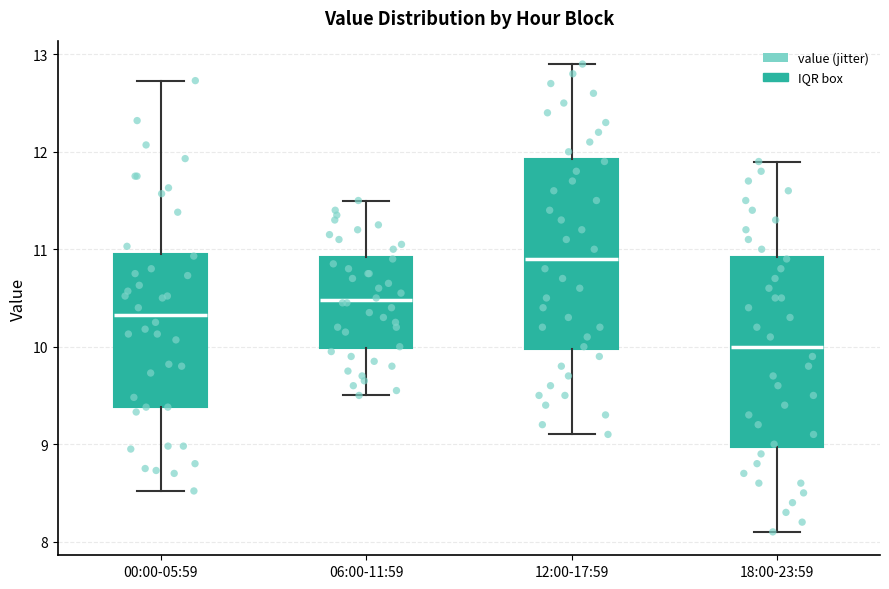

Which box has the lowest median line?

18:00-23:59